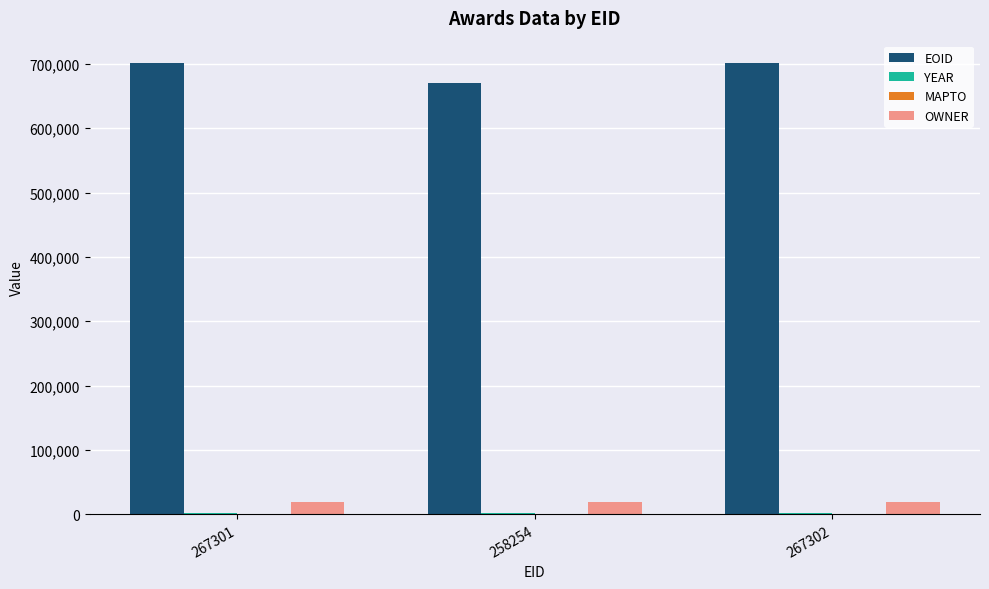

The EOID series shows 1012117 at 267301. True or false?

False